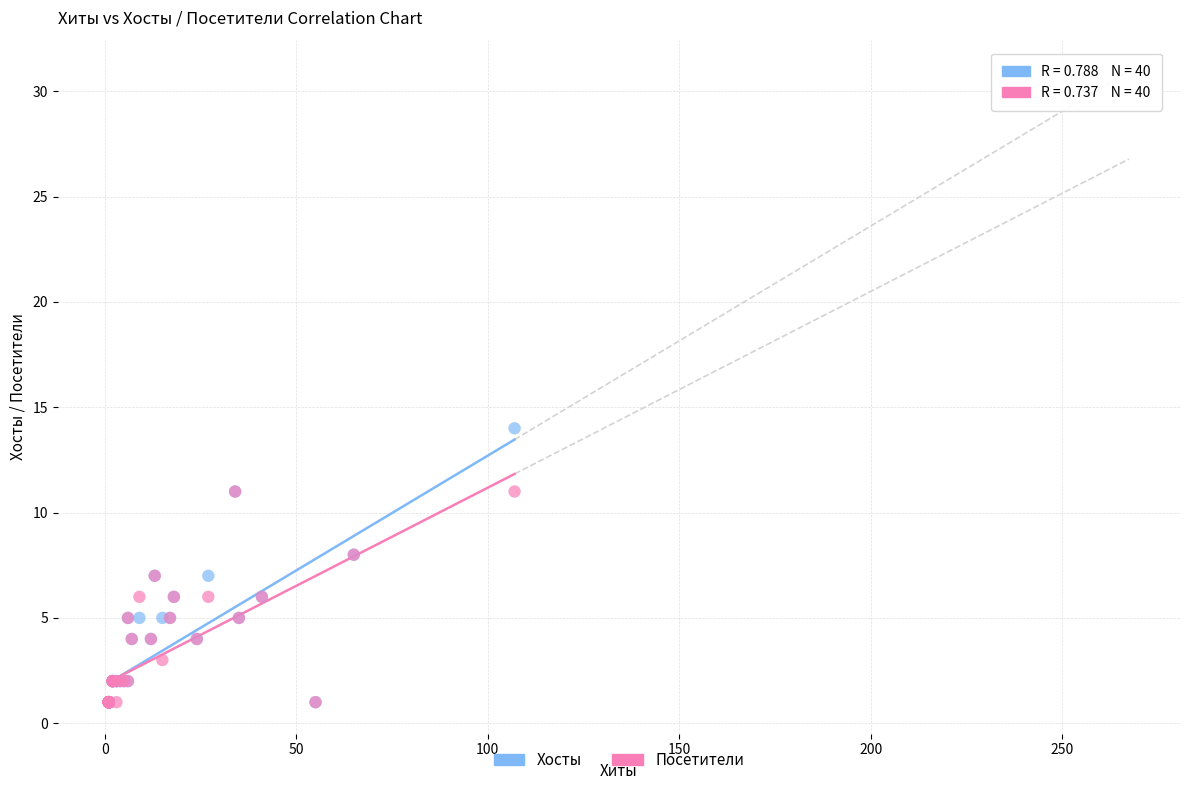

What are all the series names shown in the legend?

Хосты, Посетители